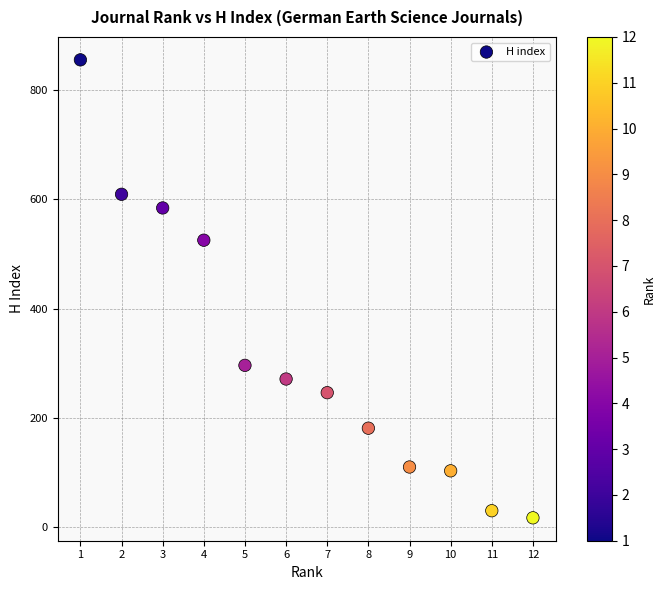

What is the average Y value?

319